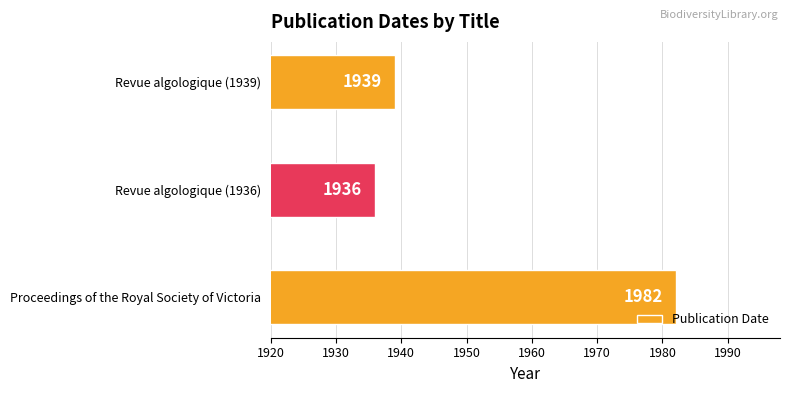

What is the sum of all values?

5857